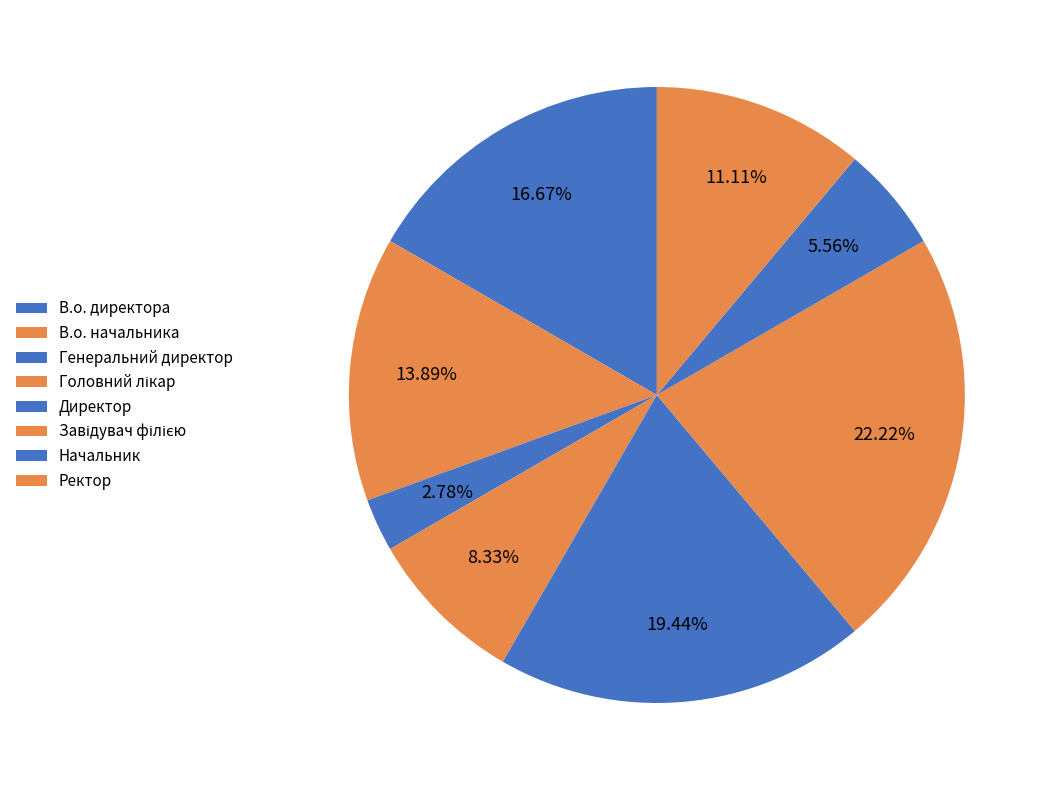

What percentage is the В.о. начальника slice, to the nearest percent?

14%